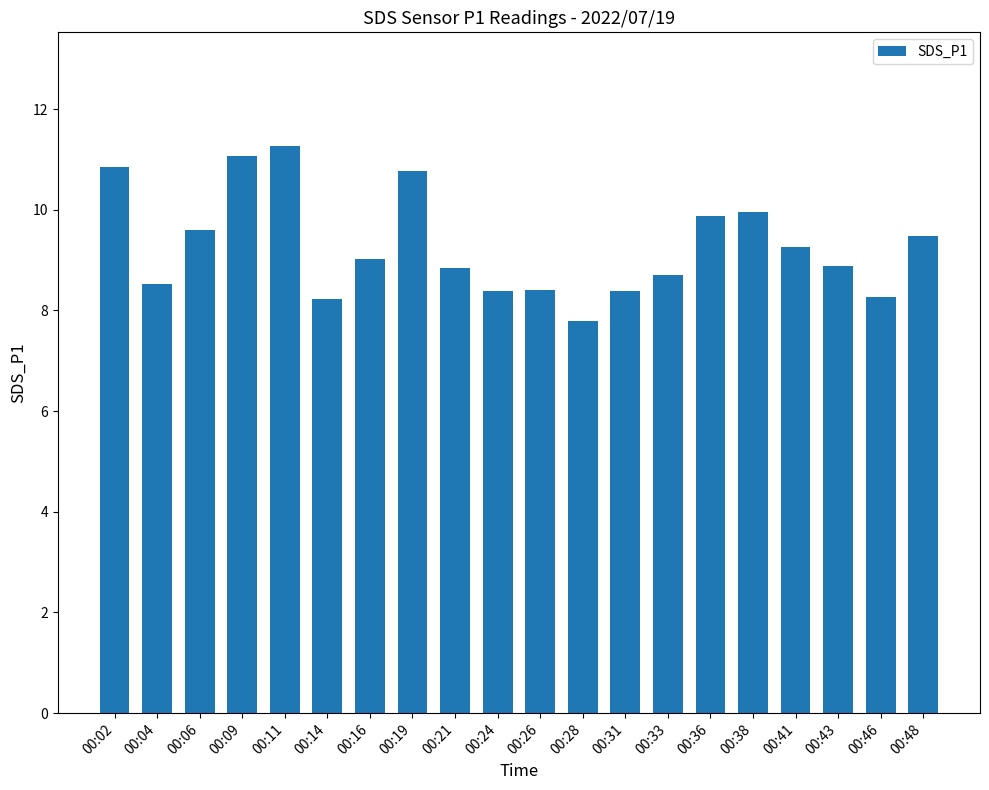

Does the chart contain any negative values?

No